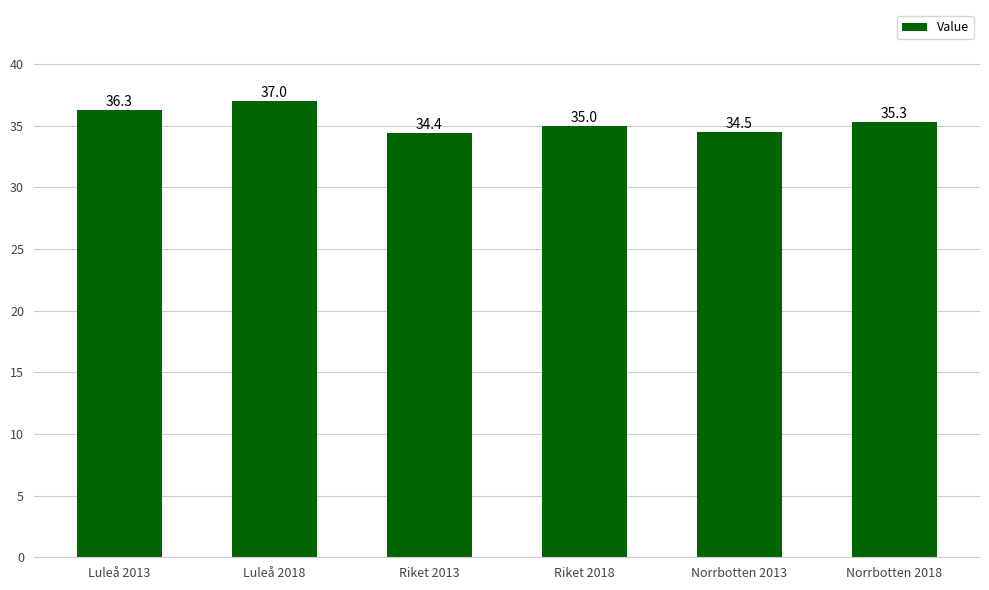

What is the value of the 4th bar from the left?

35.0